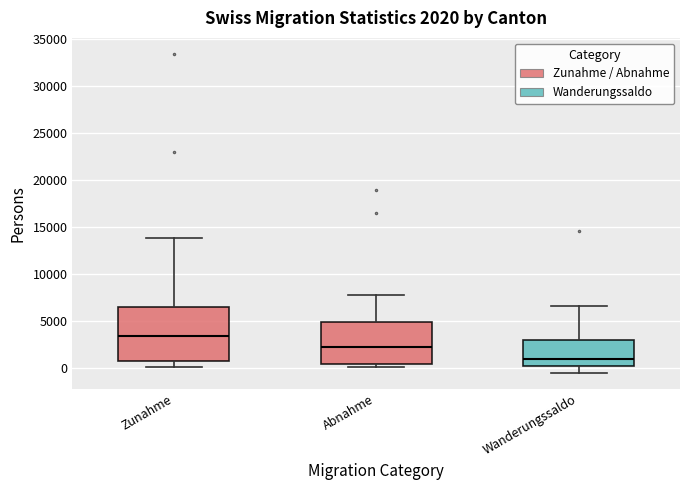

Which box has the lowest median line?

Wanderungssaldo